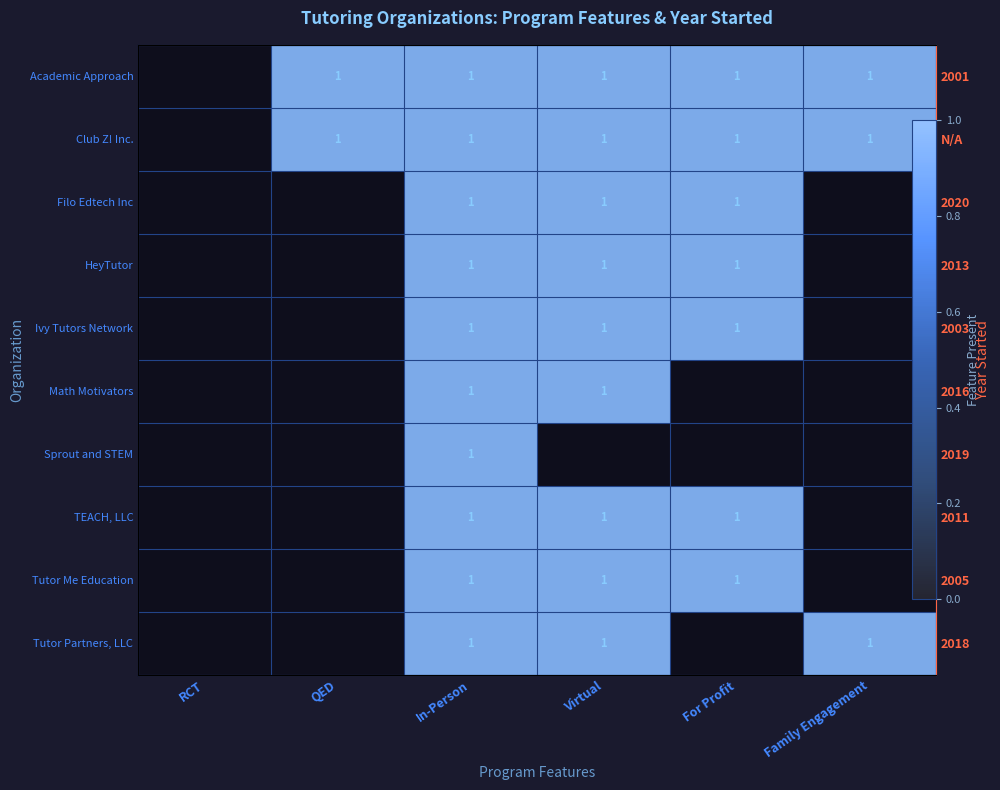

Is the value of Club Z! Inc. at In-Person greater than the value of HeyTutor at In-Person?

No